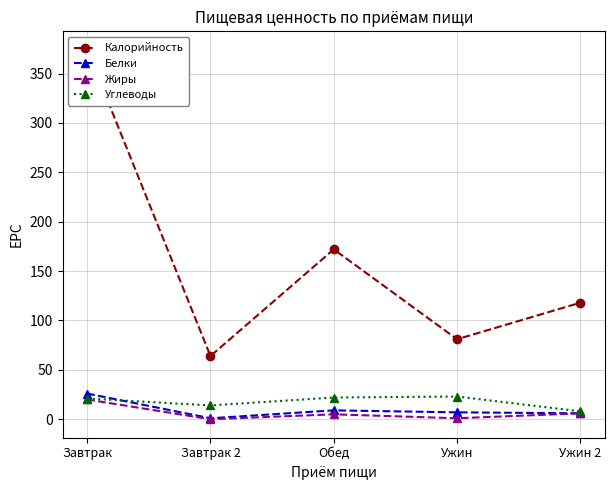

Reading left to right, list all the values displayed in this chart.

Калорийность: 374	64	172	81	118
Белки: 26	1	9	7	6
Жиры: 20	0	5	1	6
Углеводы: 21	14	22	23	8